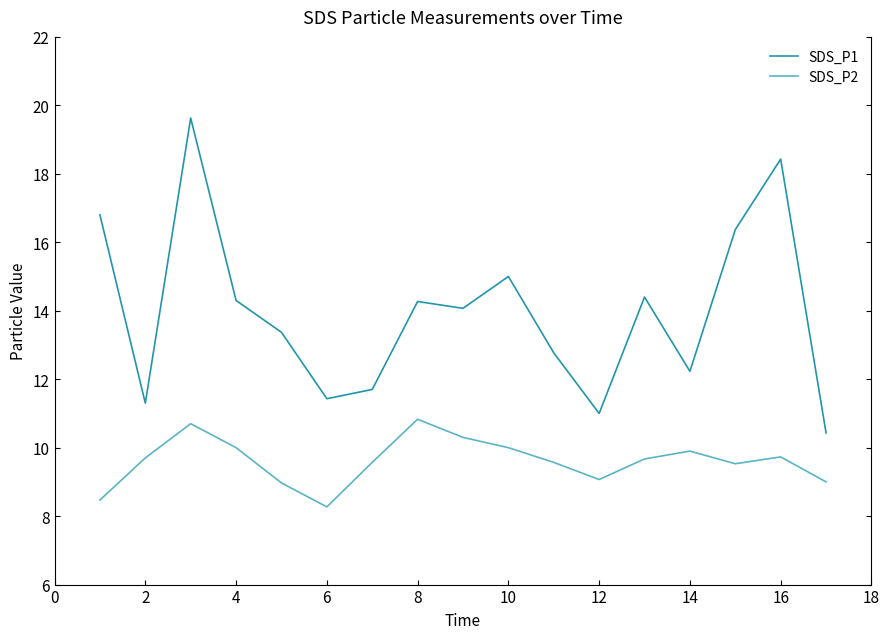

What is the minimum value for SDS_P2?

8.3